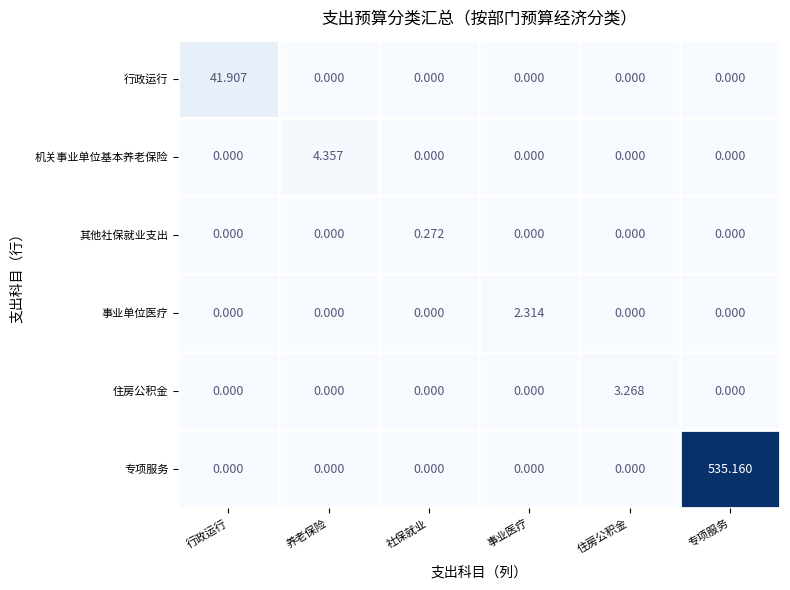

At which category is the sum across all series the highest?

专项服务